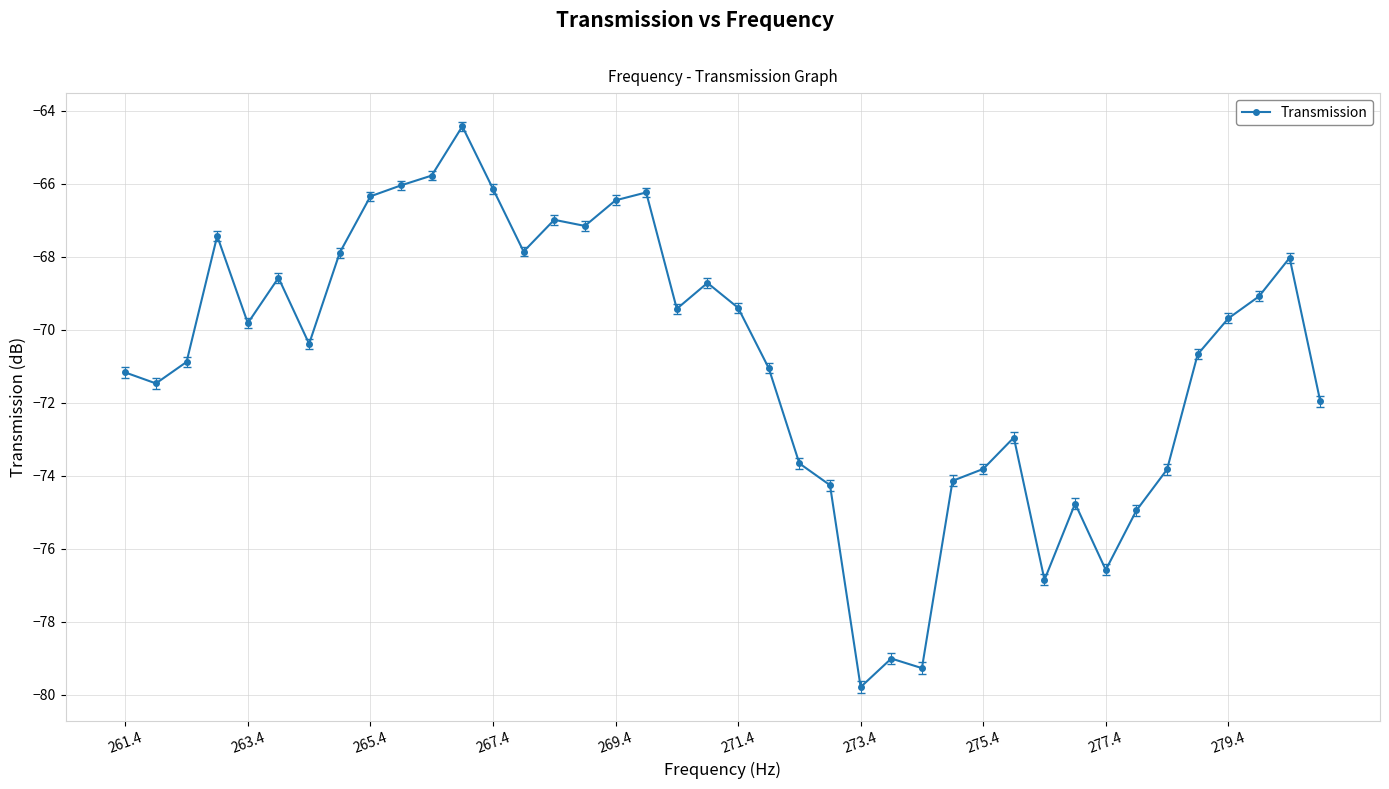

What is the greatest value displayed?

-64.4